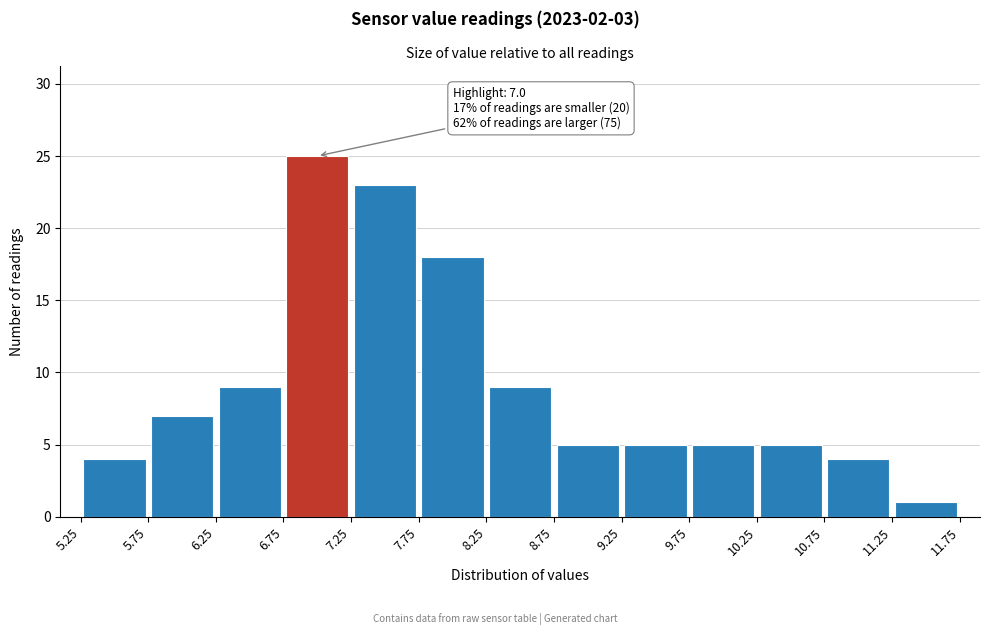

Over which range of the x-axis is the bar tallest?

6.75 to 7.25